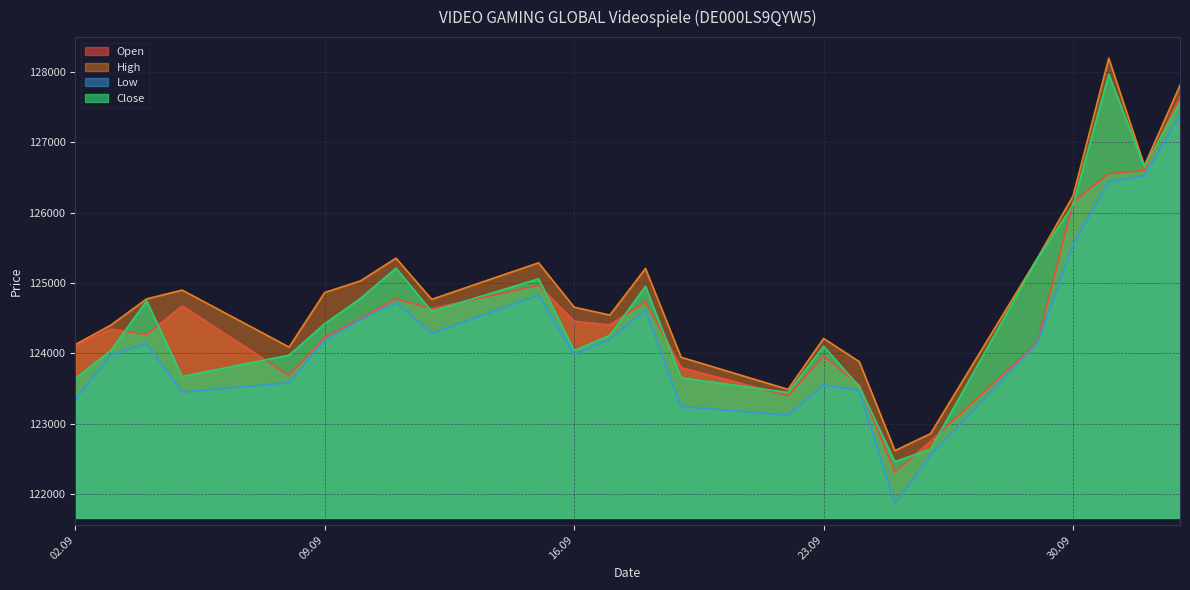

How many categories are shown in the chart?

24